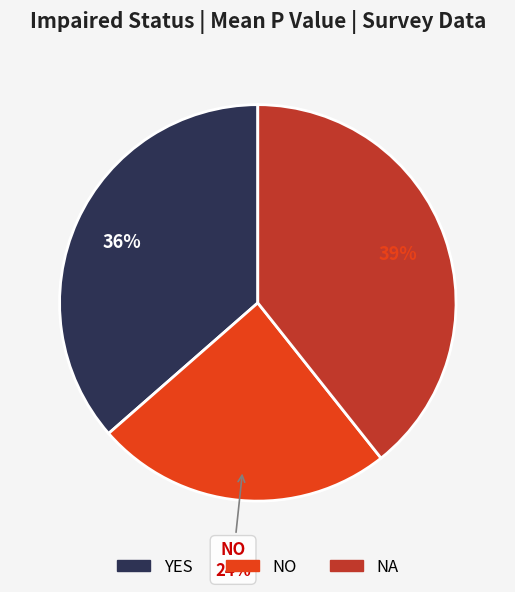

How many slices are in this pie chart?

3